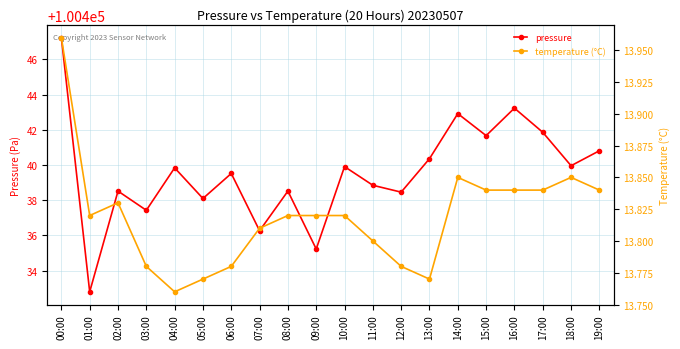

Which series has the largest total across all categories?

pressure